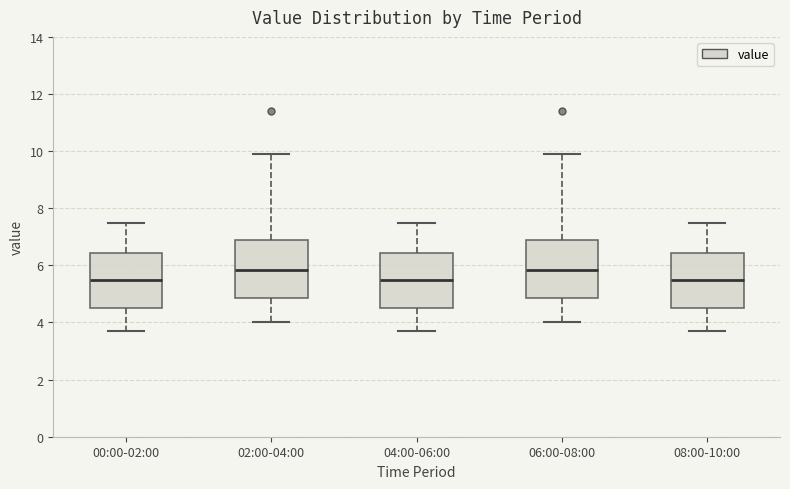

Reading left to right, read every box against the y-axis: the position of its median line, the range the box covers, and the ends of its whiskers. The values are not printed on the chart, so give them approximately, as read against the axis.

00:00-02:00: median 5.6, box 4.6 to 6.4, whiskers 3.8 to 7.6
02:00-04:00: median 5.8, box 4.8 to 7.0, whiskers 4.0 to 10.0
04:00-06:00: median 5.6, box 4.6 to 6.4, whiskers 3.8 to 7.6
06:00-08:00: median 5.8, box 4.8 to 7.0, whiskers 4.0 to 10.0
08:00-10:00: median 5.6, box 4.6 to 6.4, whiskers 3.8 to 7.6